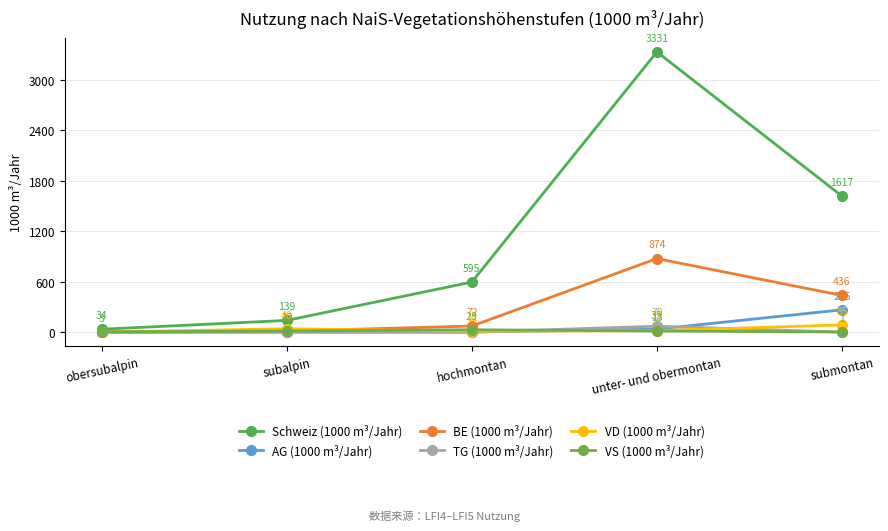

At which category does the chart reach its peak across all series?

unter- und obermontan